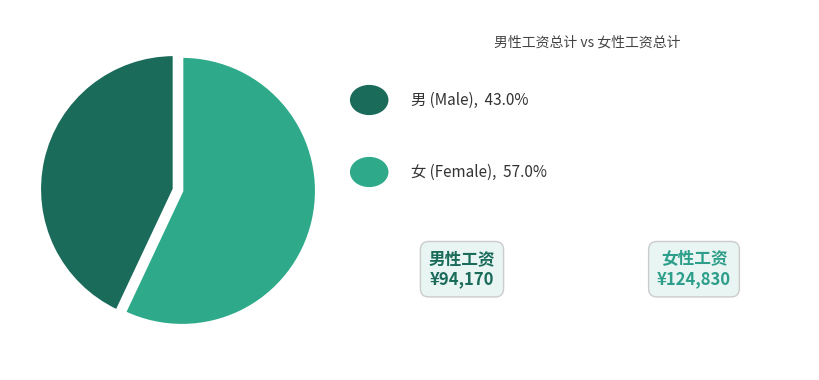

Is there a majority slice in this chart?

Yes